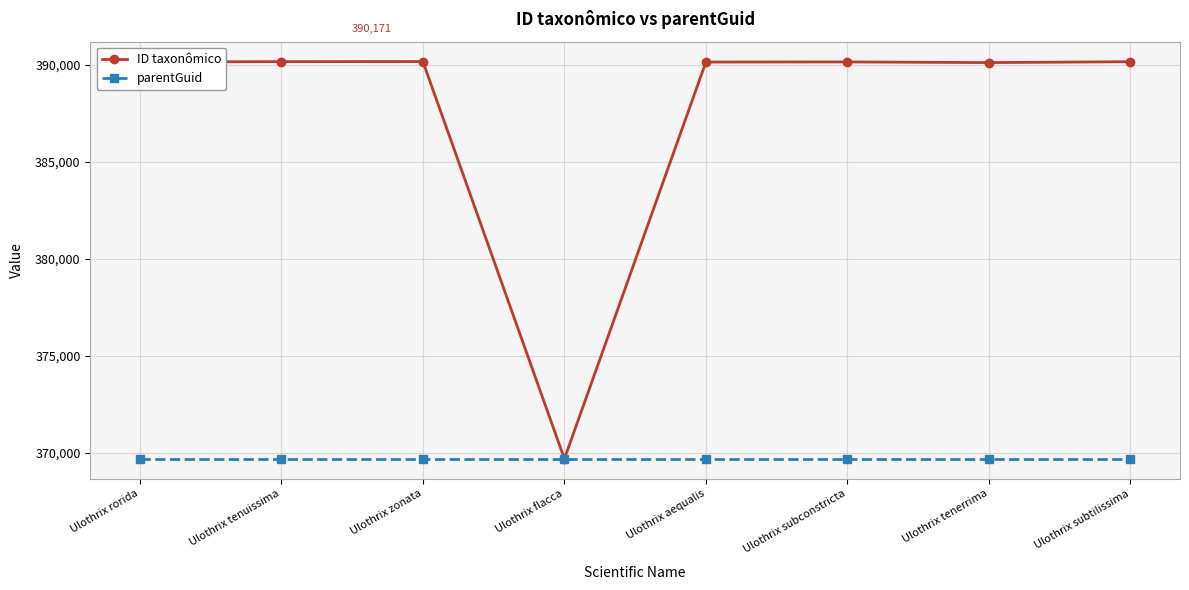

Which series has the largest range (max minus min)?

ID taxonômico